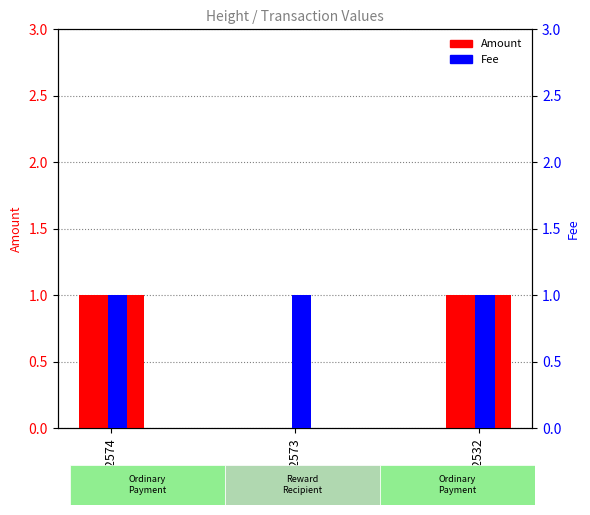

What is the minimum value for Fee?

1